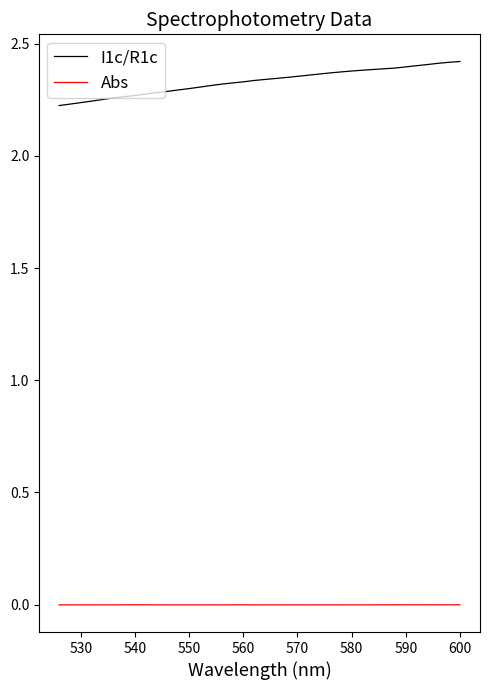

What is the total value across all series at 570?

2.4